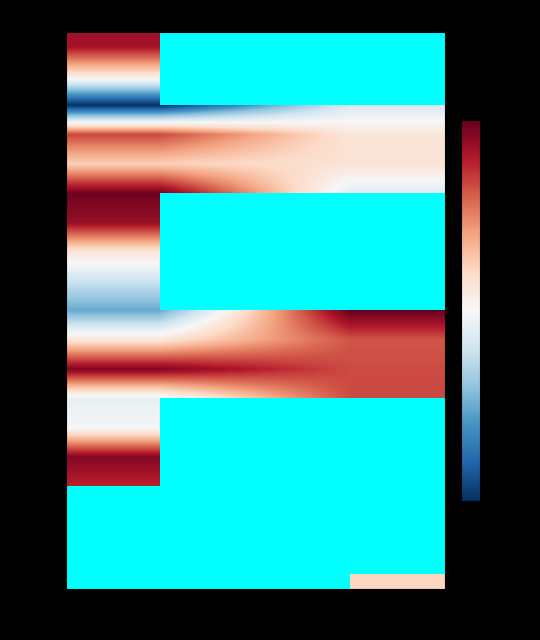

Which series has the largest total across all categories?

00023